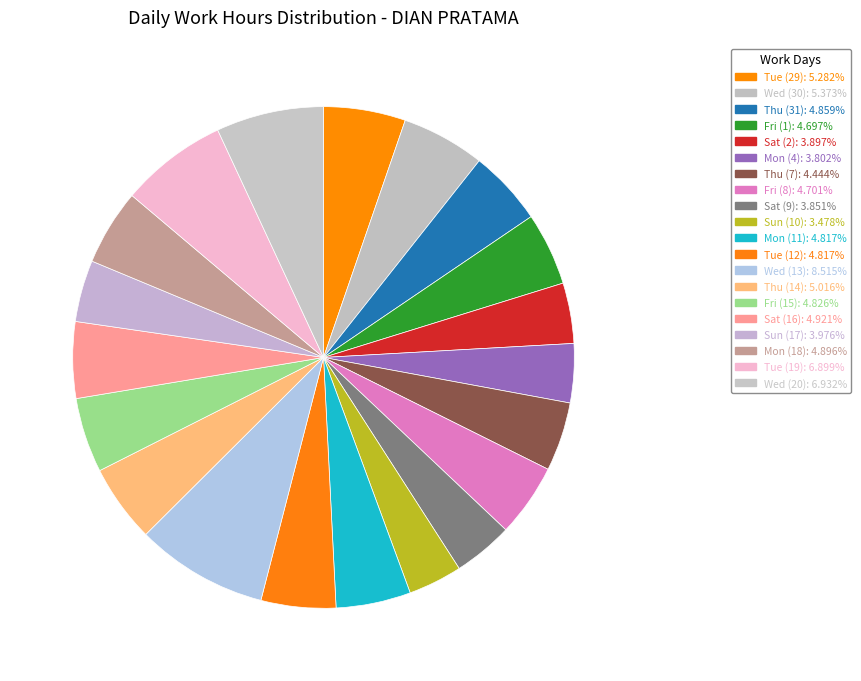

Count the number of slices in the pie.

20